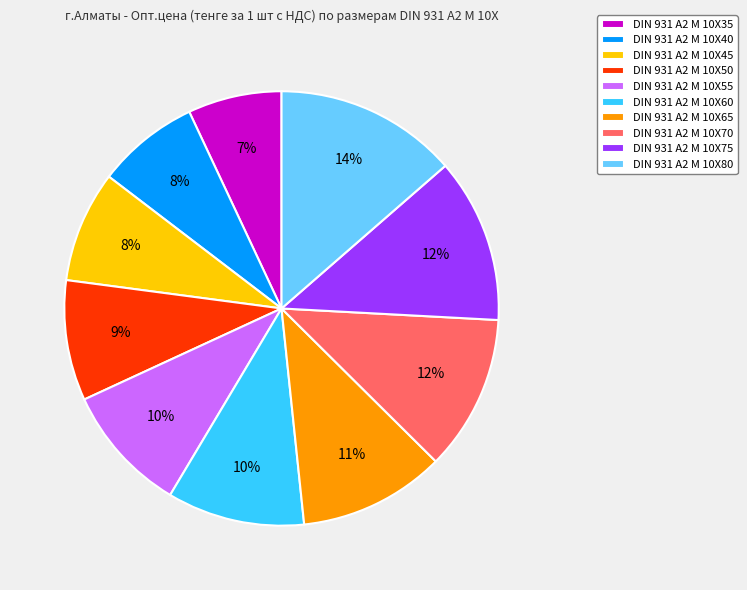

Do DIN 931 A2 M 10X55 and DIN 931 A2 M 10X60 together represent more than half of the pie?

No